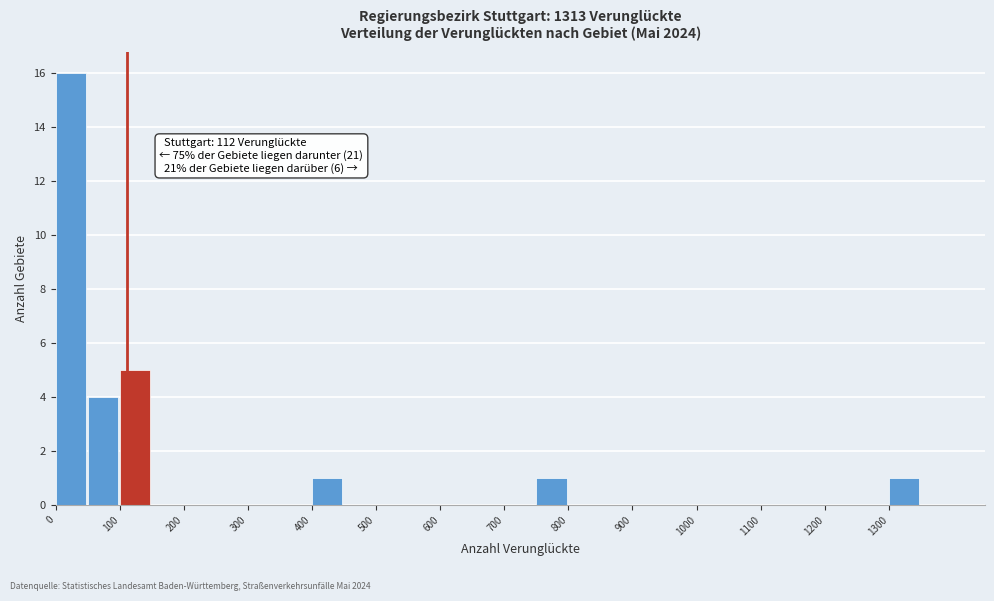

Which range on the x-axis has the tallest bar?

0 to 50